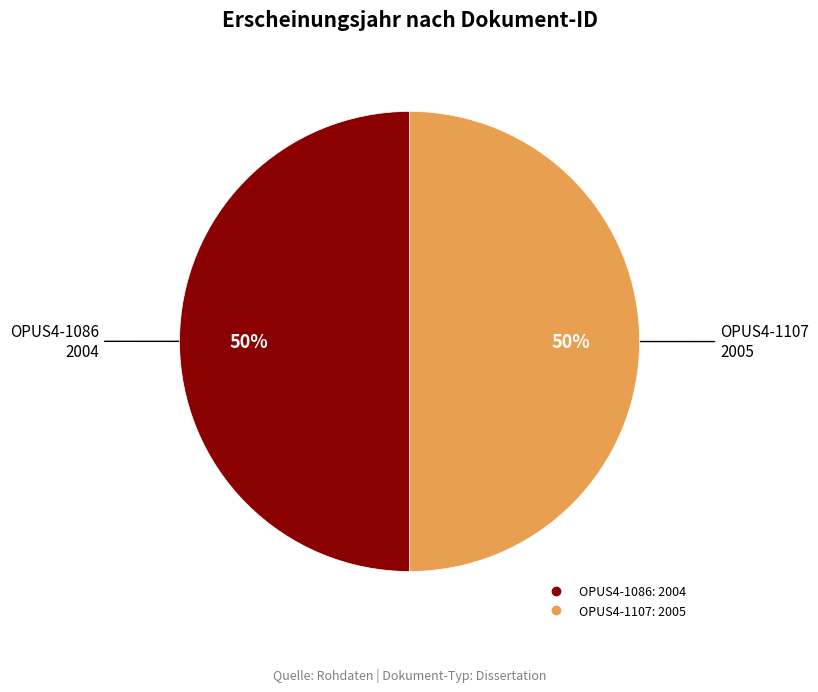

To the nearest percent, what is the combined percentage of OPUS4-1107 and OPUS4-1086?

100%